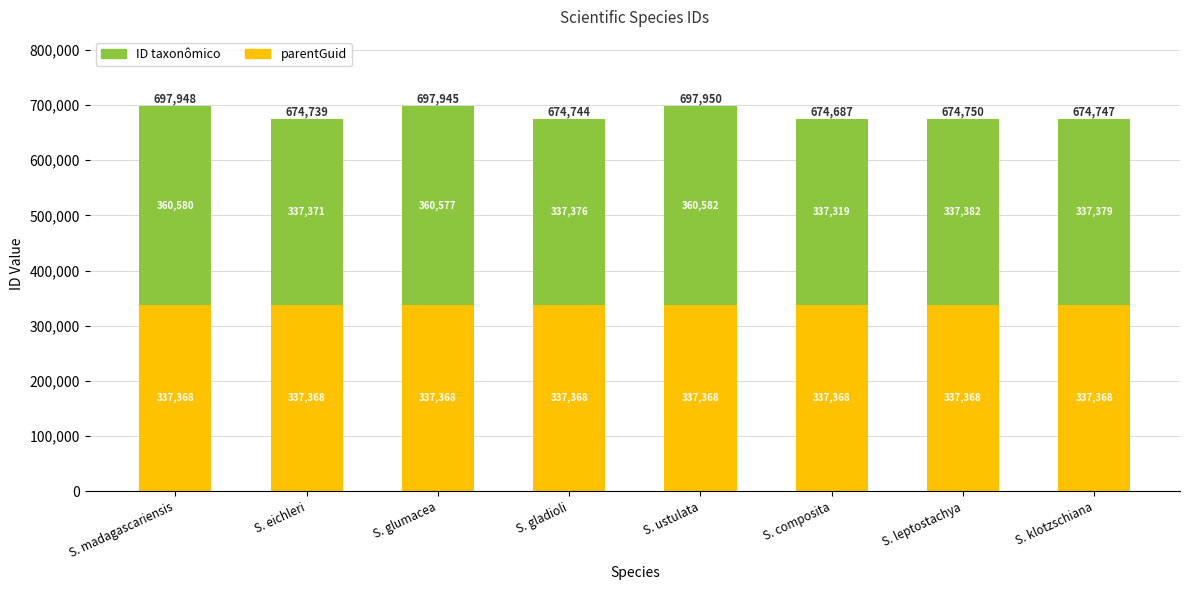

How many categories are shown in the chart?

8